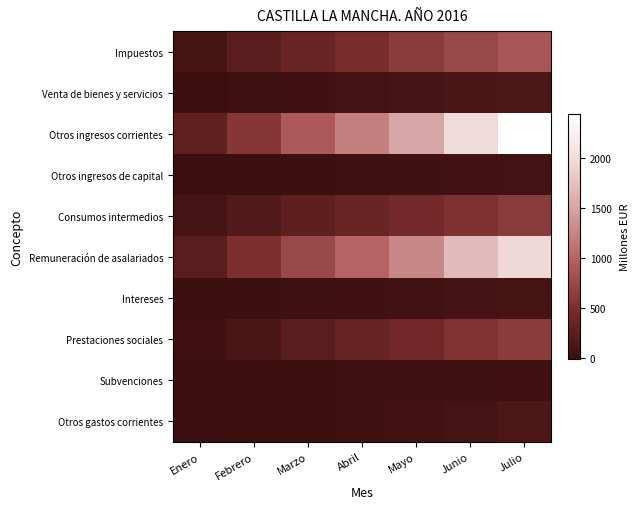

Which series changed the most between Marzo and Abril?

Otros ingresos corrientes